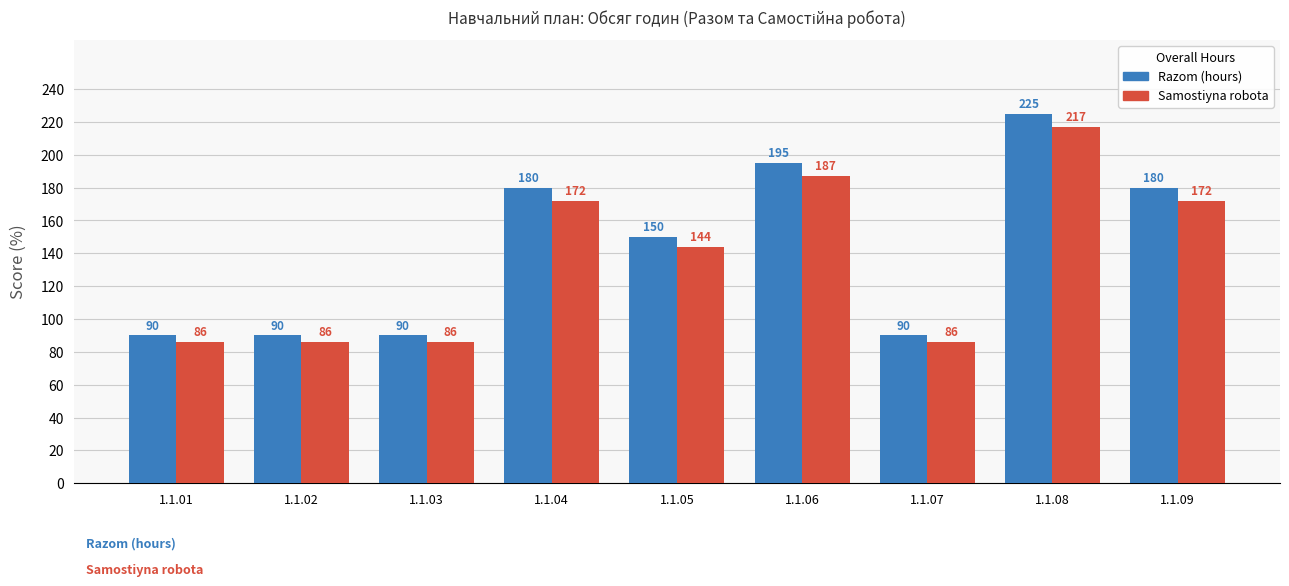

How many data points in Razom (hours) are less than 150?

4